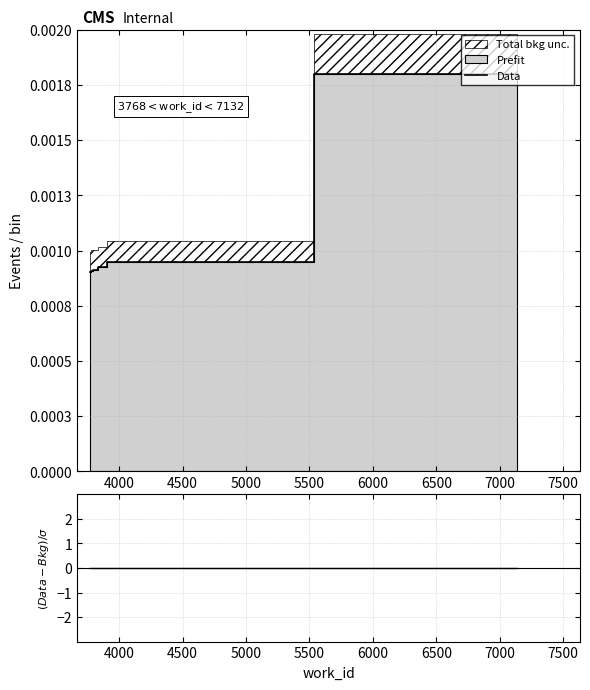

At 6500, list the series in order from smallest to largest.

(Data-Bkg)/sigma, Data